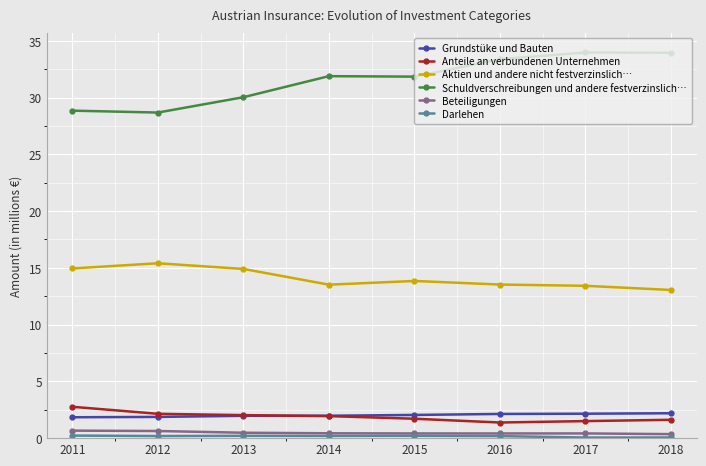

At how many categories does at least one series exceed 8?

8